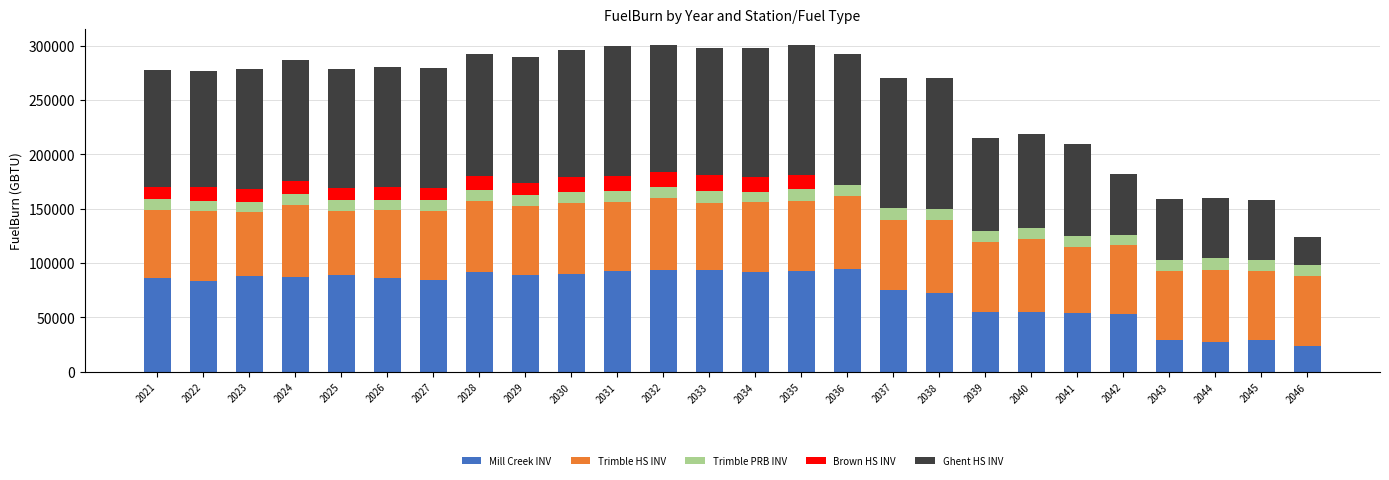

What is the total value across all series at 2042?

181753.8